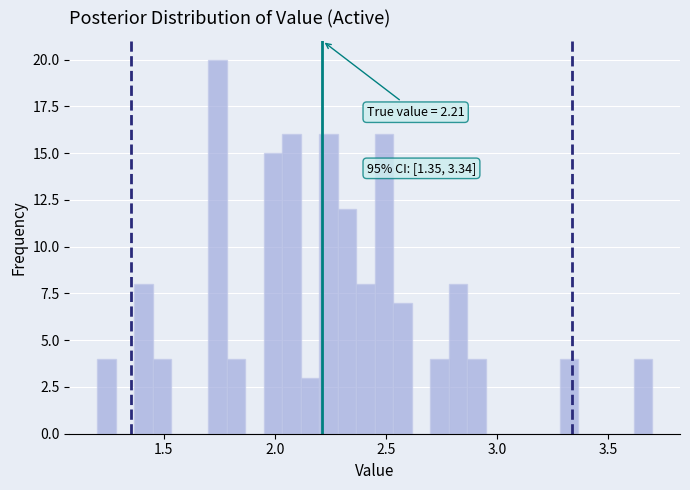

Read against the x-axis, roughly where is the centre of the tallest bar?

1.75